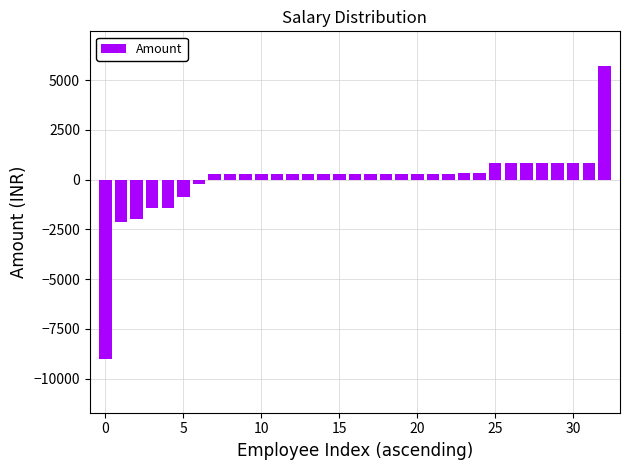

What is the smallest value displayed?

-9010.4